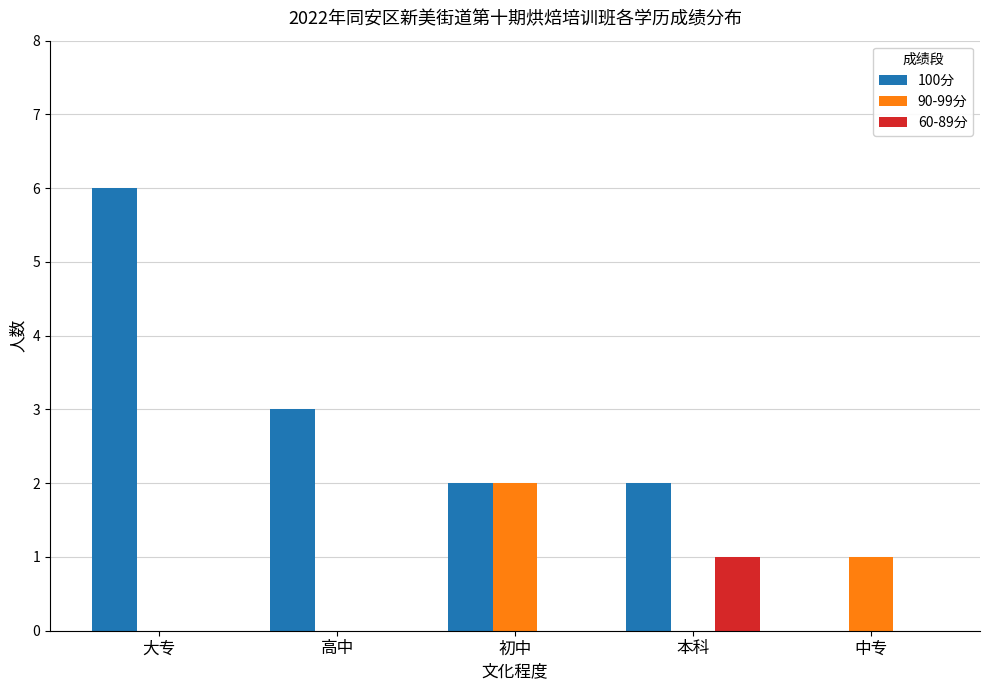

Count the number of categories in the chart.

5